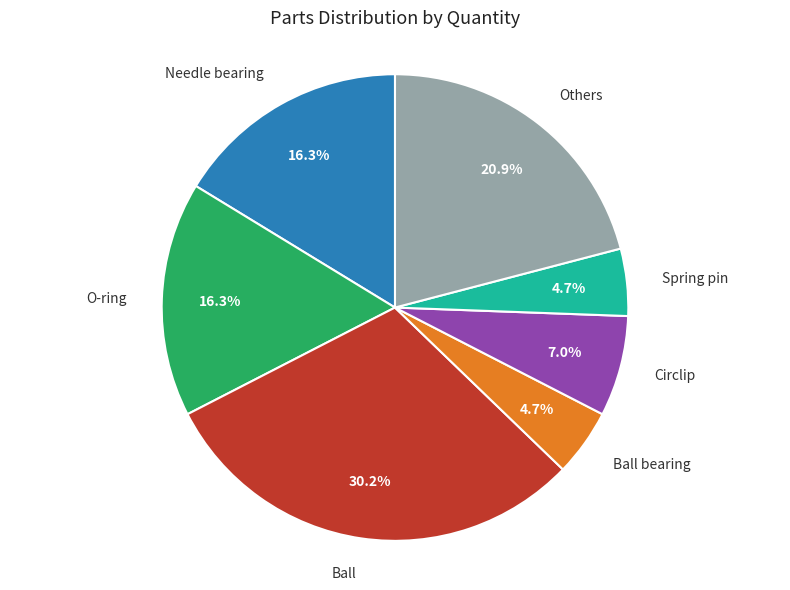

How many slices are in this pie chart?

7